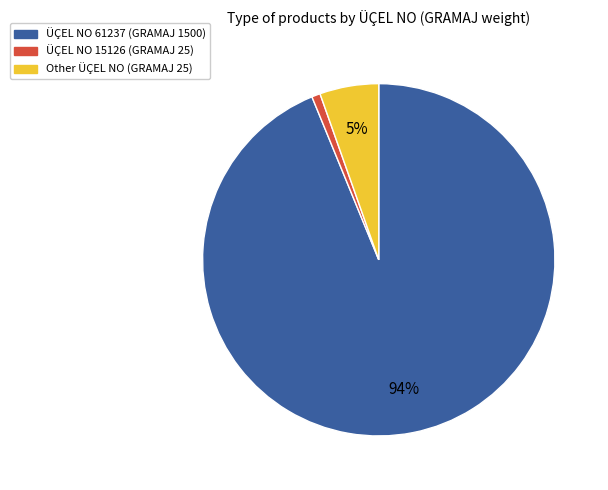

Is it true that ÜÇEL NO 15126 (GRAMAJ 25) is 11% of the pie?

False